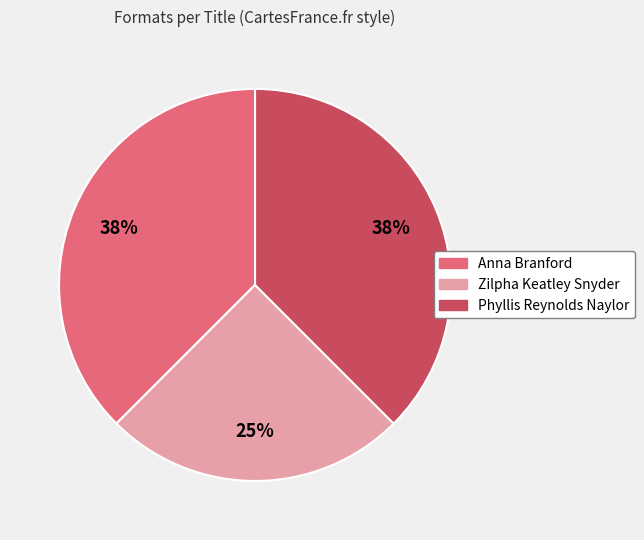

To the nearest percent, what is the average slice percentage?

33%